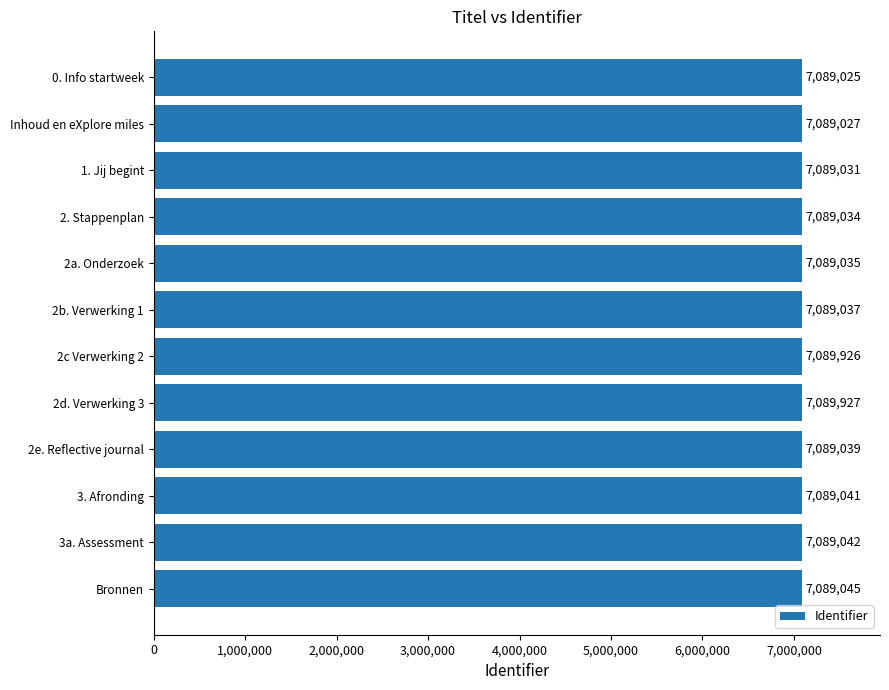

Reading bottom to top, extract all data points from this chart.

Bronnen=7089045	3a. Assessment=7089042	3. Afronding=7089041	2e. Reflective journal=7089039	2d. Verwerking 3=7089927	2c Verwerking 2=7089926	2b. Verwerking 1=7089037	2a. Onderzoek=7089035	2. Stappenplan=7089034	1. Jij begint=7089031	Inhoud en eXplore miles=7089027	0. Info startweek=7089025